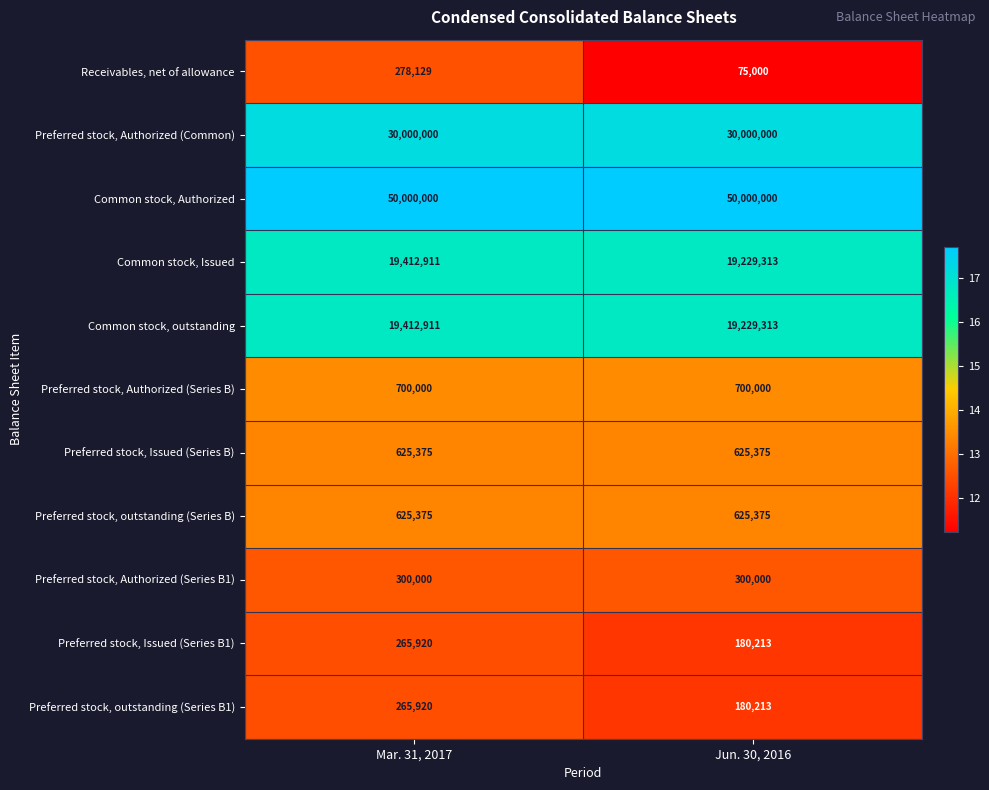

True or false: Preferred stock, outstanding (Series B1) has a value of 265920 at Mar. 31, 2017.

True